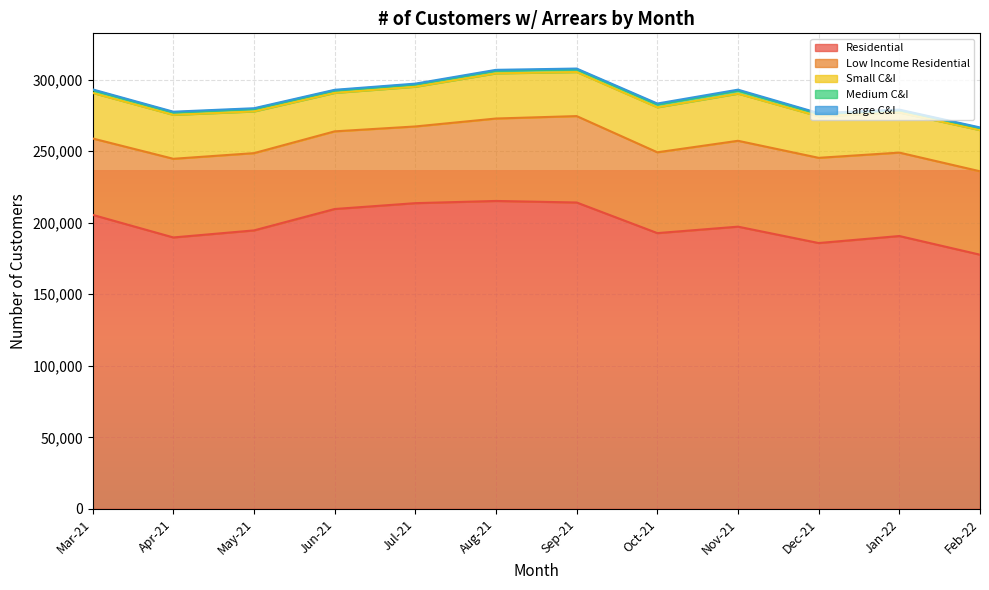

How many data points in Small C&I are less than 30711?

6